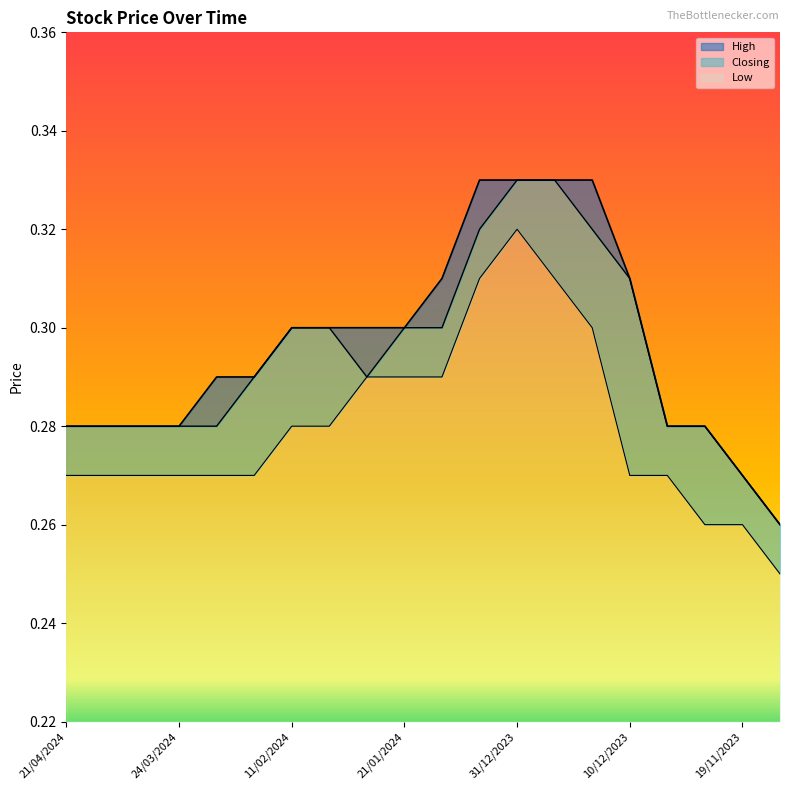

Rank the series at 07/04/2024 from highest to lowest value.

High, Closing, Low